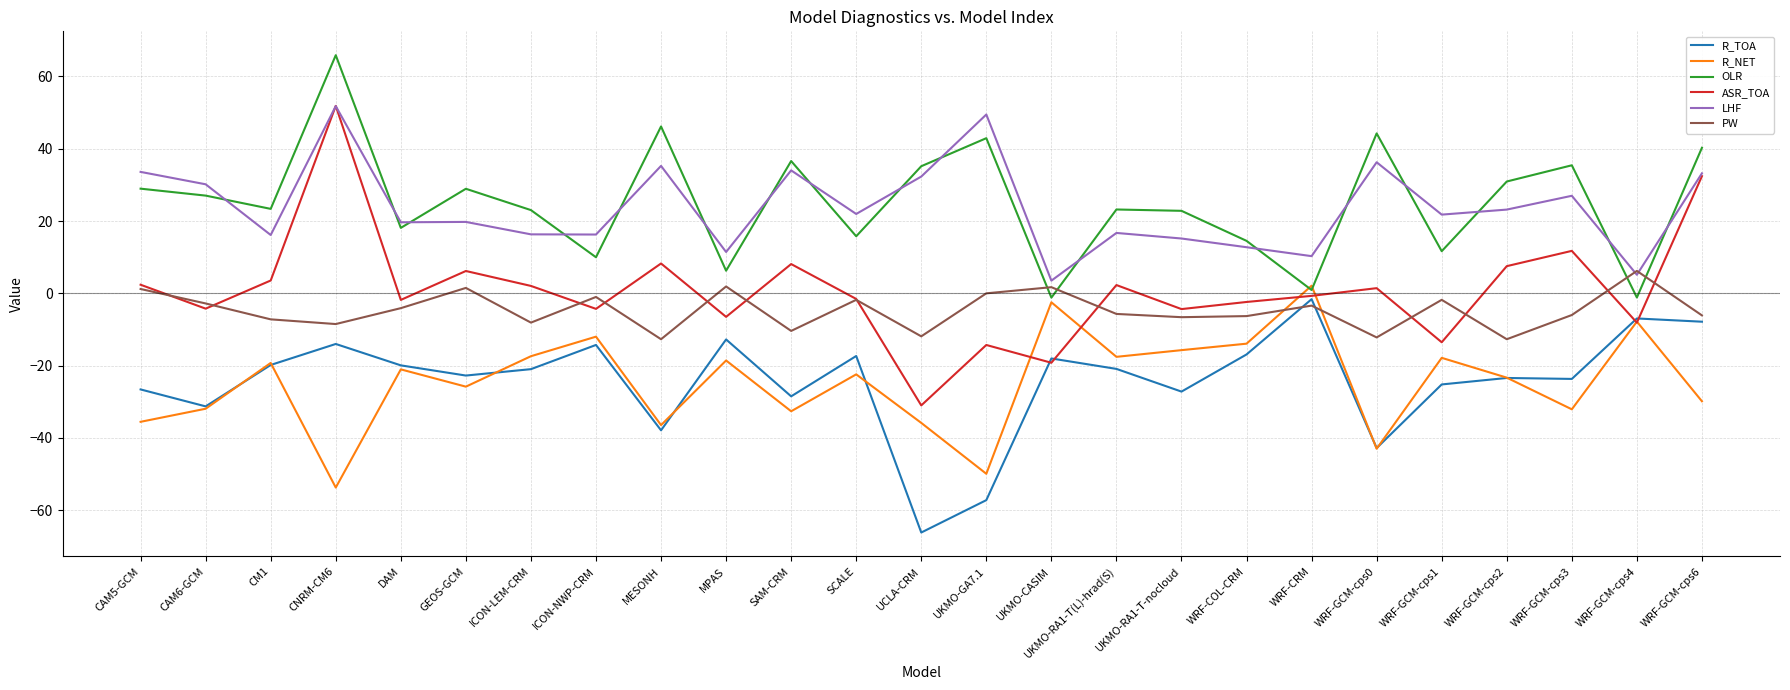

True or false: OLR and ASR_TOA cross at least once.

False